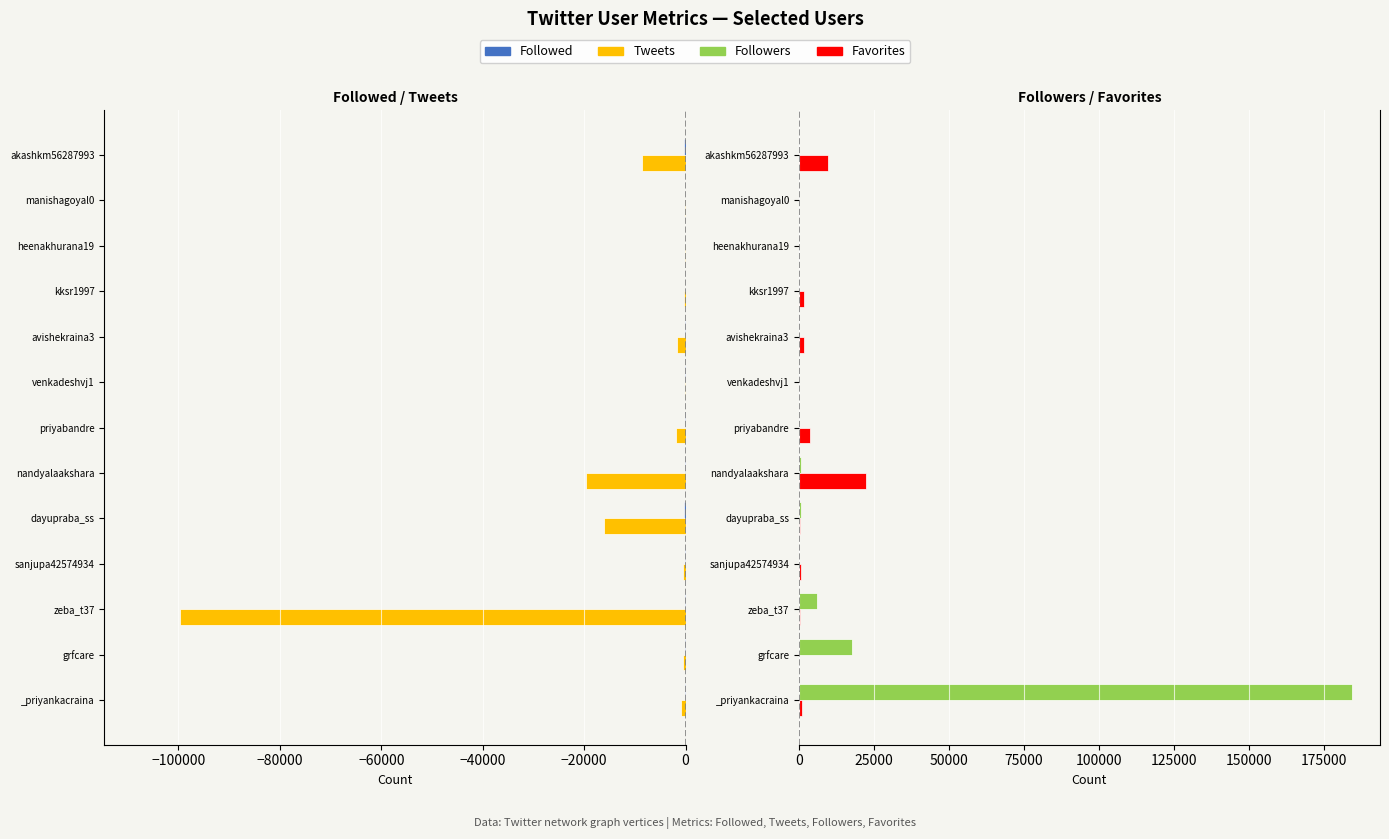

Which series has the widest spread of values?

Followers